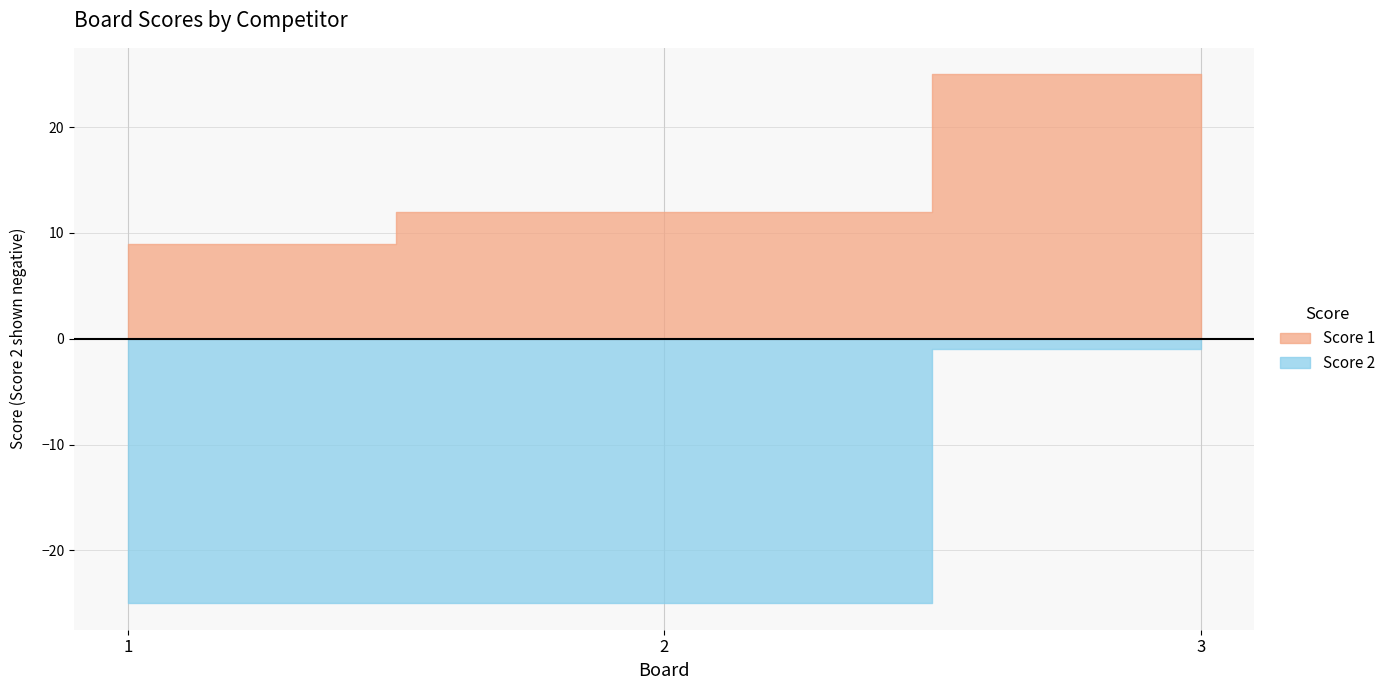

What is the average value of the Score 1 series?

15